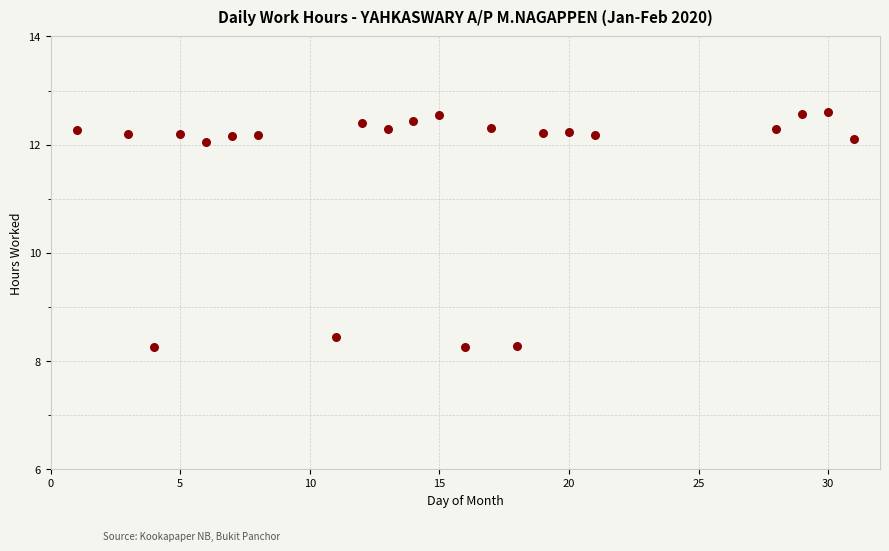

What is the range of X values (max minus min)?

30.0